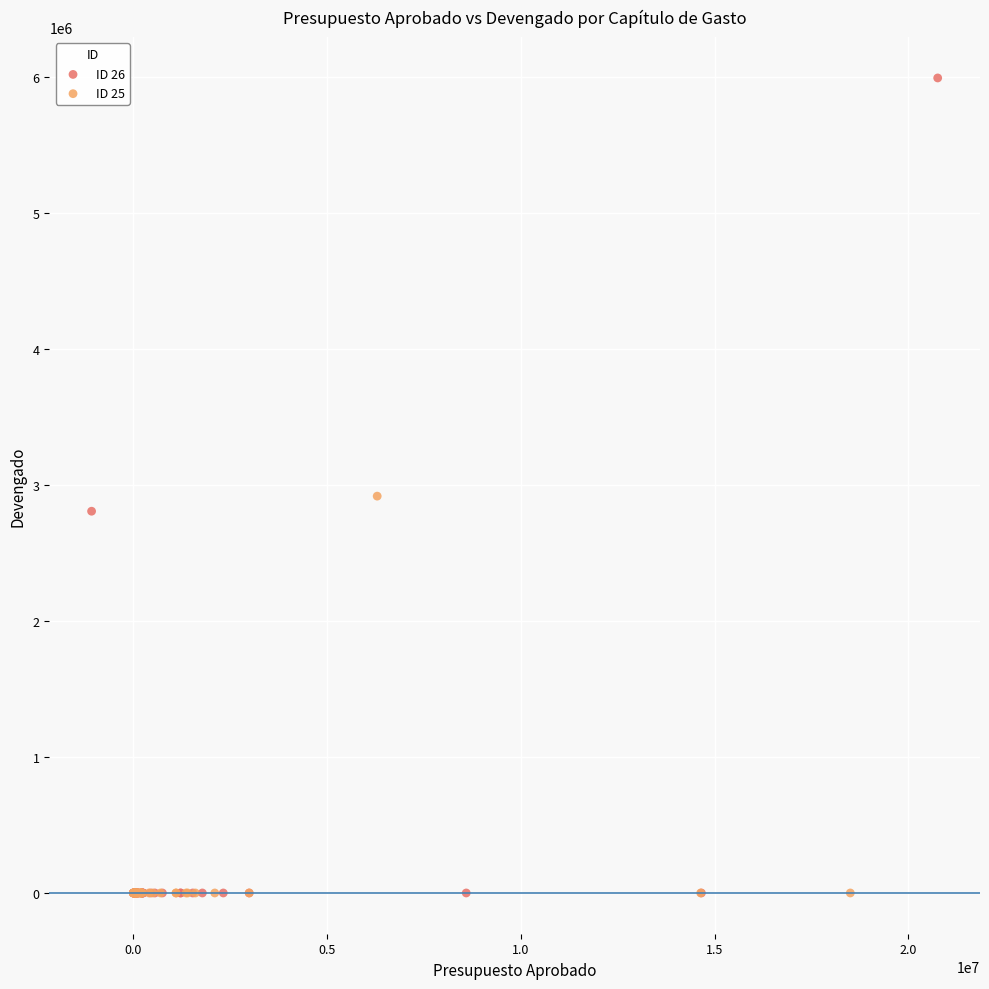

Which series reaches the maximum Y coordinate?

ID 26